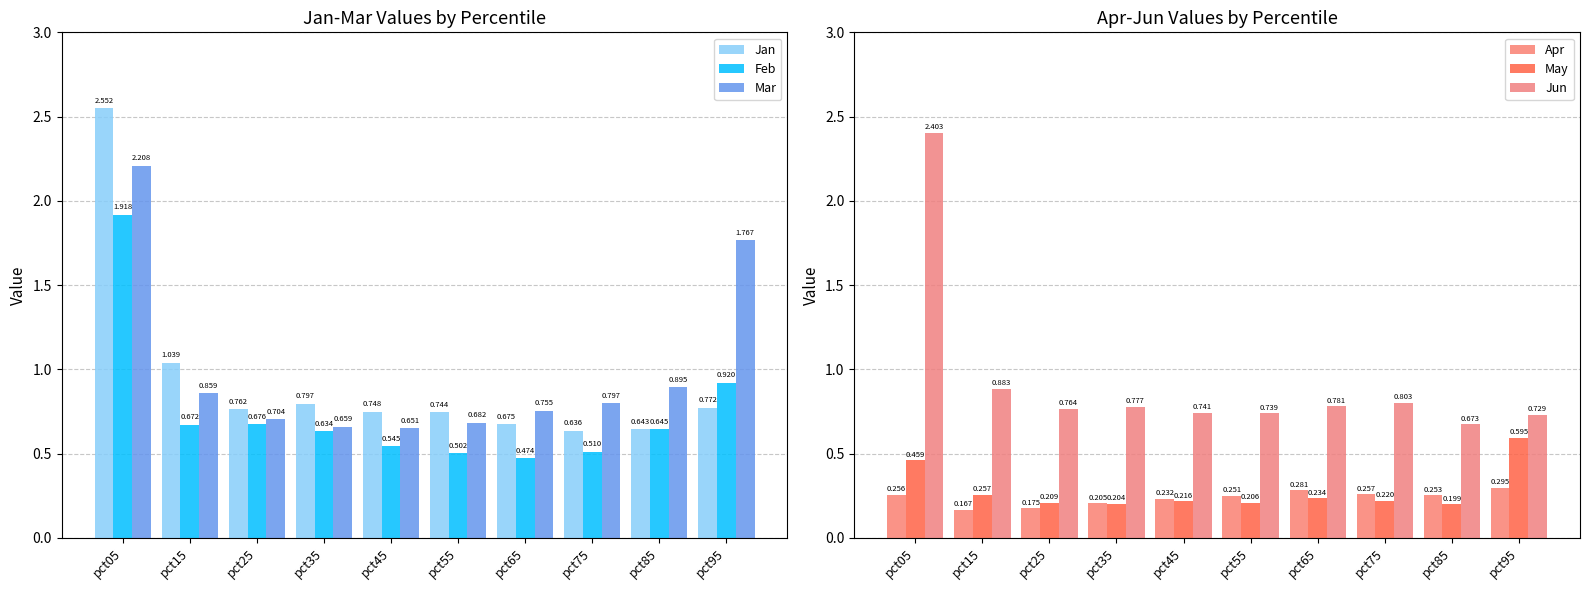

True or false: Mar has a value of 0.7 at pct35.

True